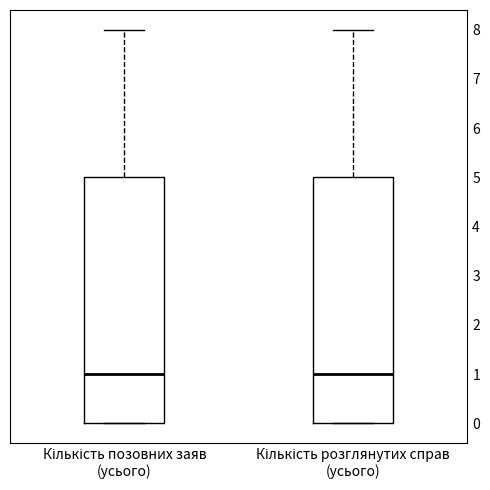

Reading left to right, transcribe this box plot: for each box, give where its median line is, the range the box spans, and where its two whiskers end, as read against the y-axis. The values are not printed on the chart, so give them approximately, as read against the axis.

Кількість позовних заяв (усього): median 1, box 0 to 5, whiskers 0 to 8
Кількість розглянутих справ (усього): median 1, box 0 to 5, whiskers 0 to 8